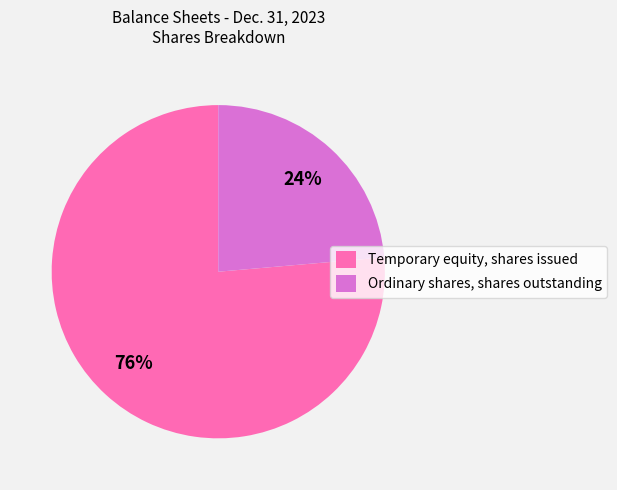

To the nearest percent, what portion does Ordinary shares, shares outstanding represent?

24%